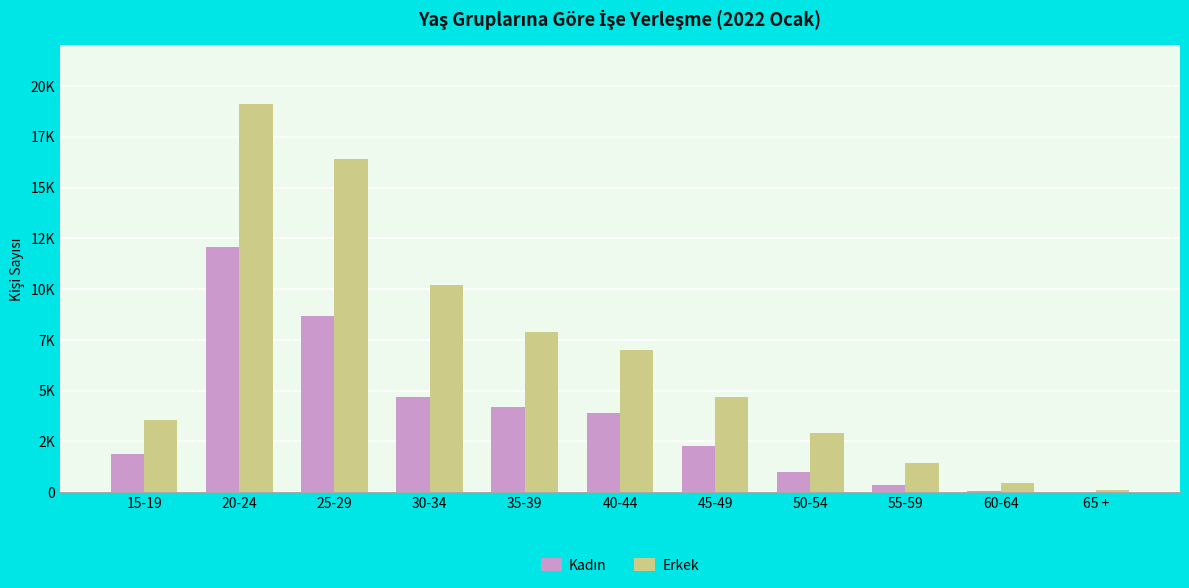

Does the chart contain stacked bars?

No